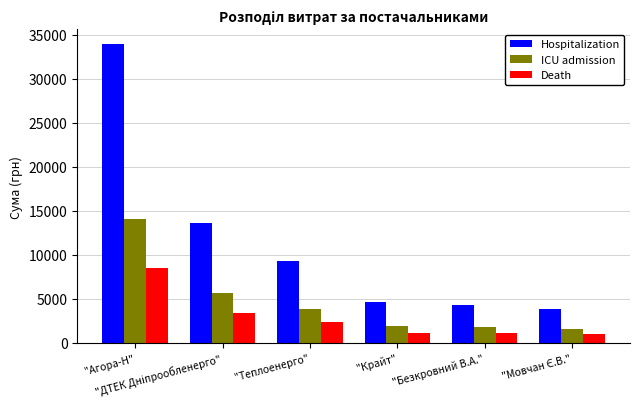

List the series in order of their overall mean, lowest first.

Death, ICU admission, Hospitalization